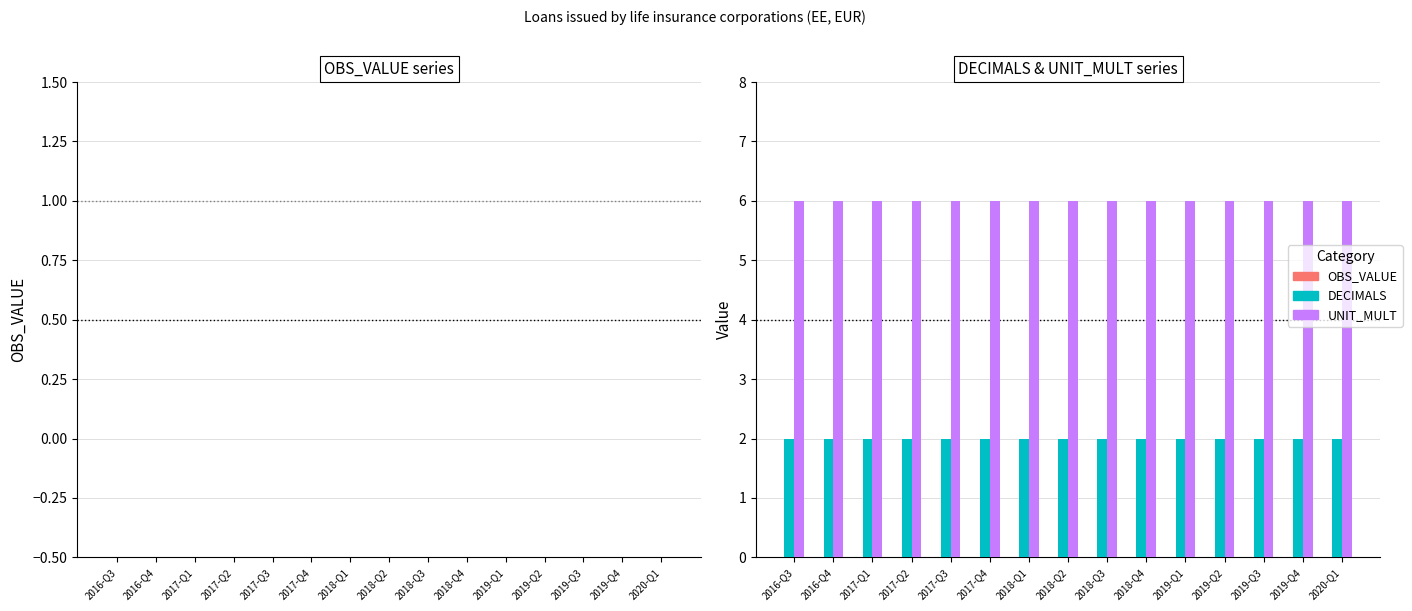

What is the sum of the UNIT_MULT values at 2020-Q1 and 2018-Q3?

12